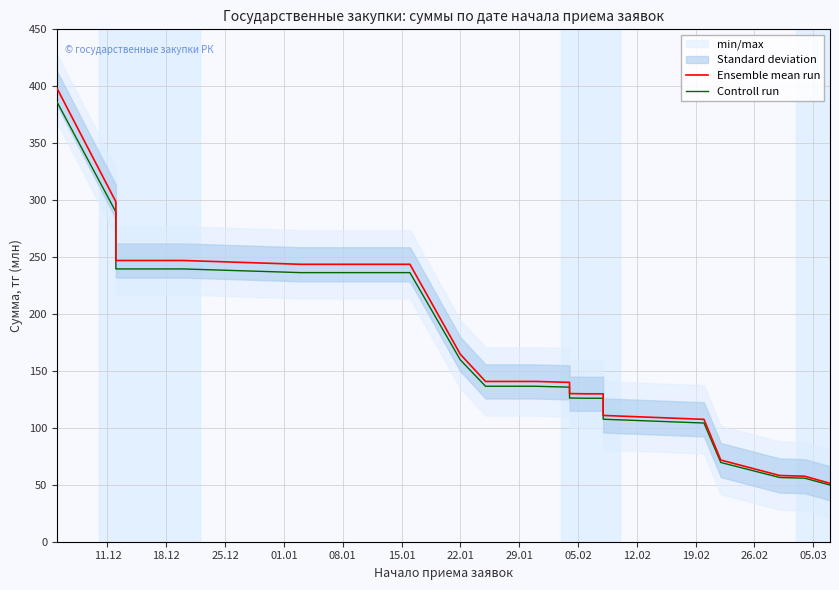

True or false: Controll run and Ensemble mean run cross at least once.

False